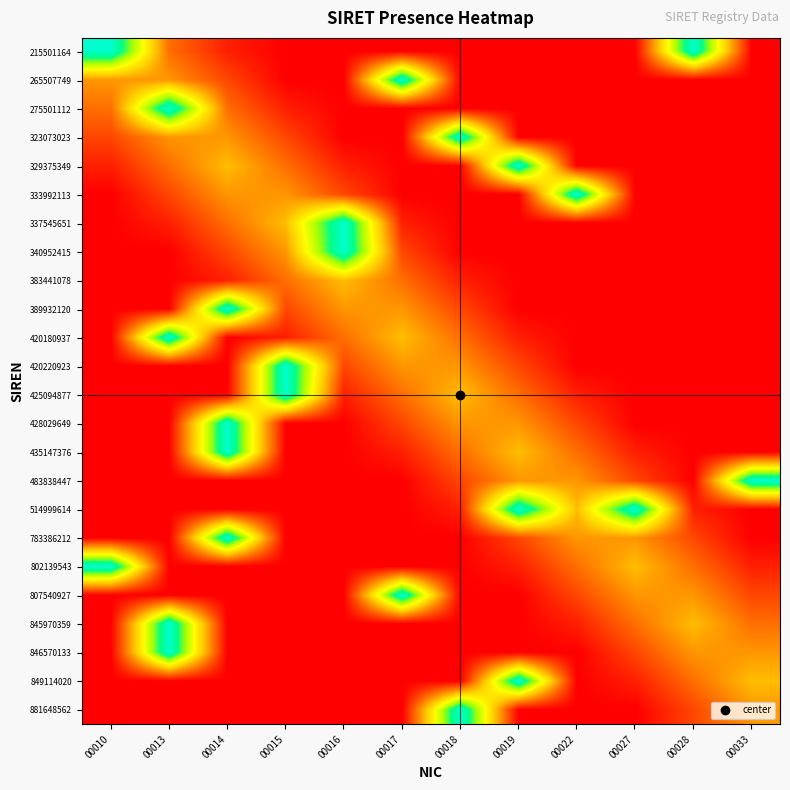

How many distinct data groups are displayed?

24